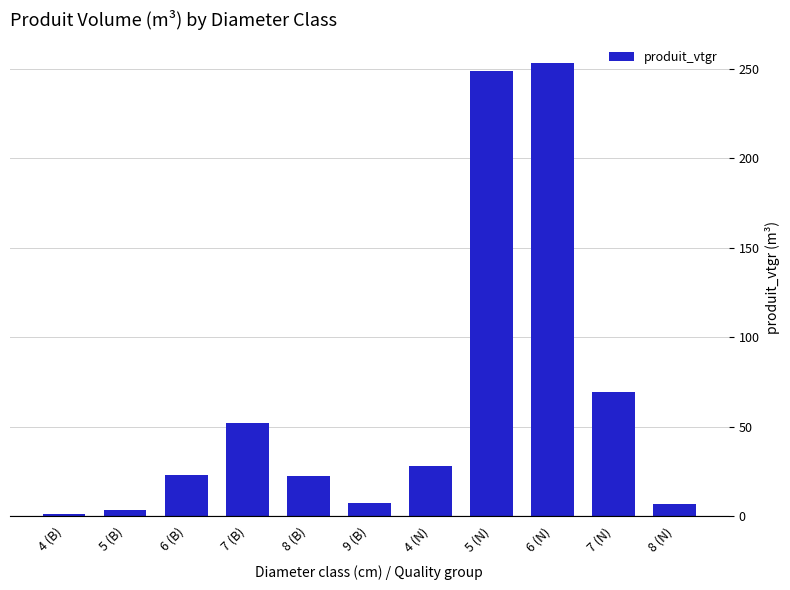

The value at 8 (B) is 32.0. True or false?

False